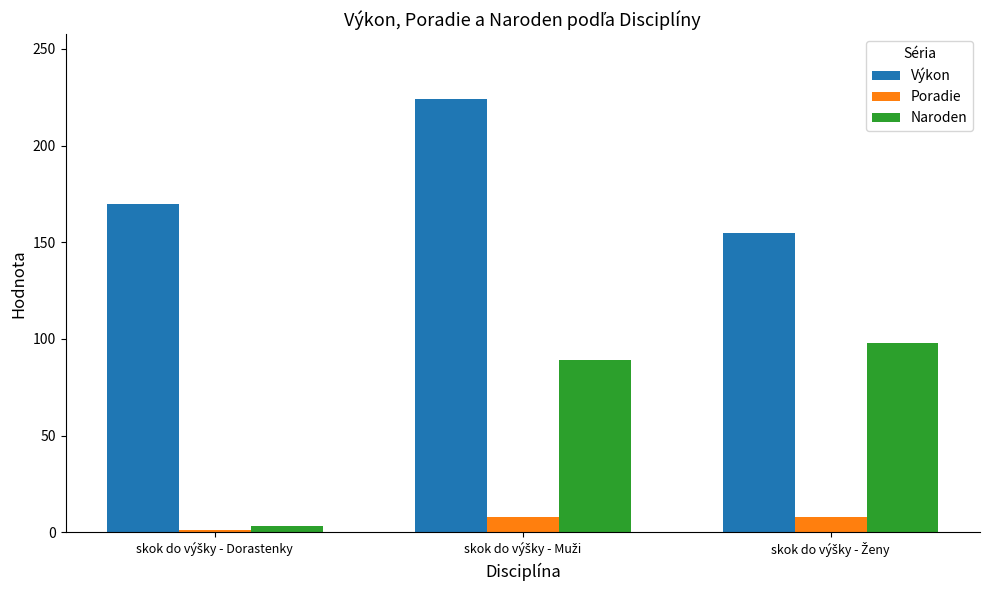

List the series in order of their overall mean, highest first.

Výkon, Naroden, Poradie